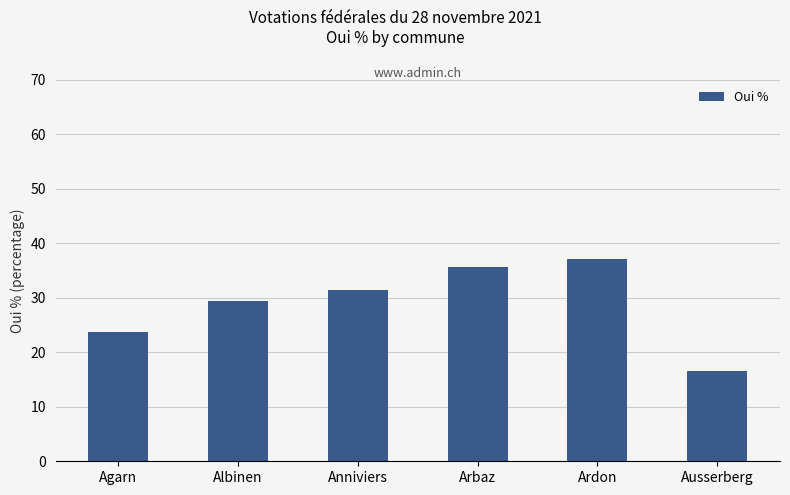

What is the average value?

29.0